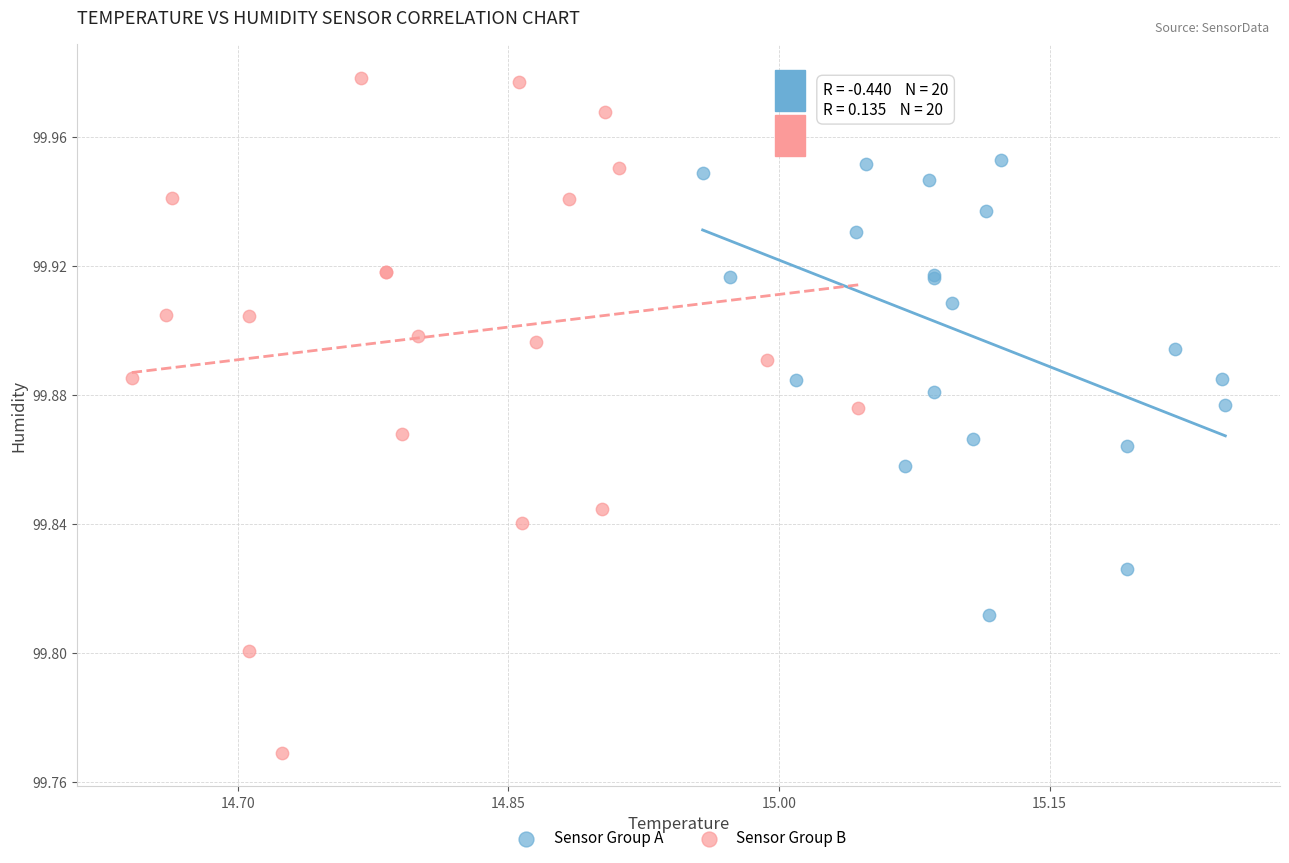

Which series contains the highest Y value?

Sensor Group B